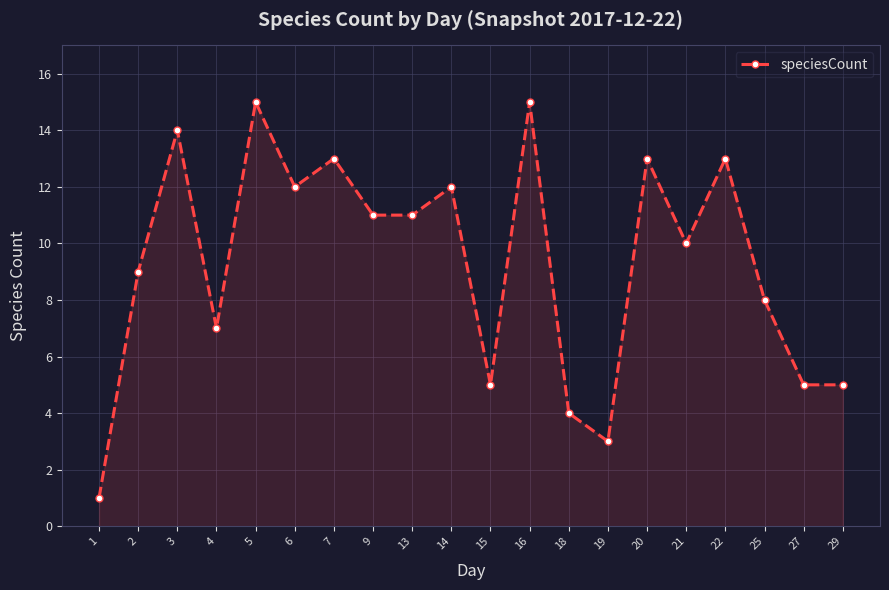

True or false: the data shows 6 at 6.

False